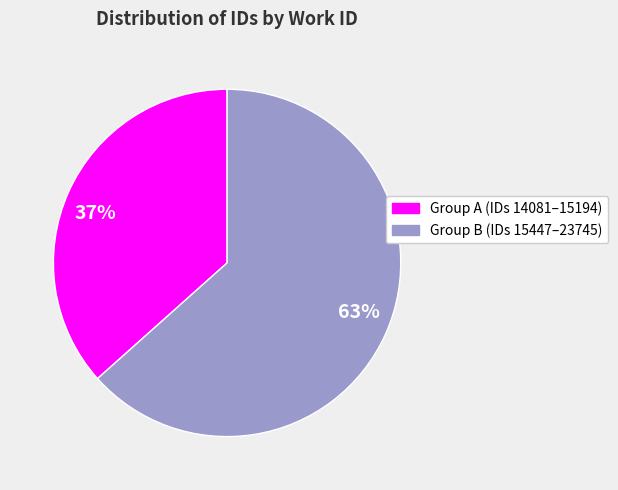

Which has a higher value, 63% or 37%?

63%